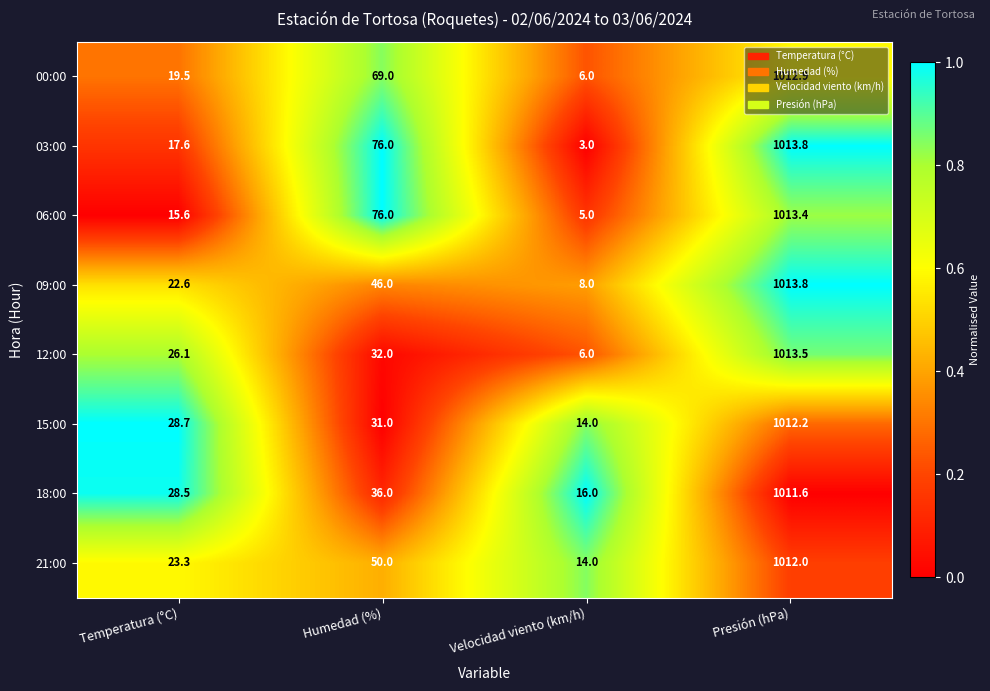

Which category has the lowest value across all series?

Velocidad viento (km/h)